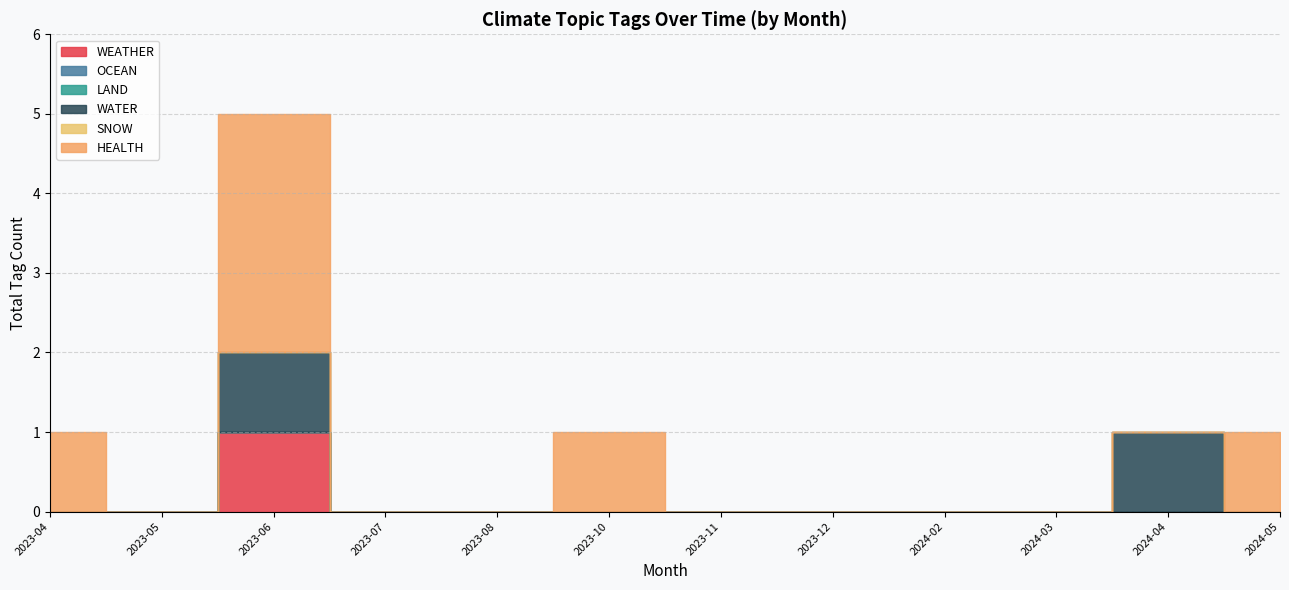

Is it true that WATER equals 0 at 2023-06-12?

False